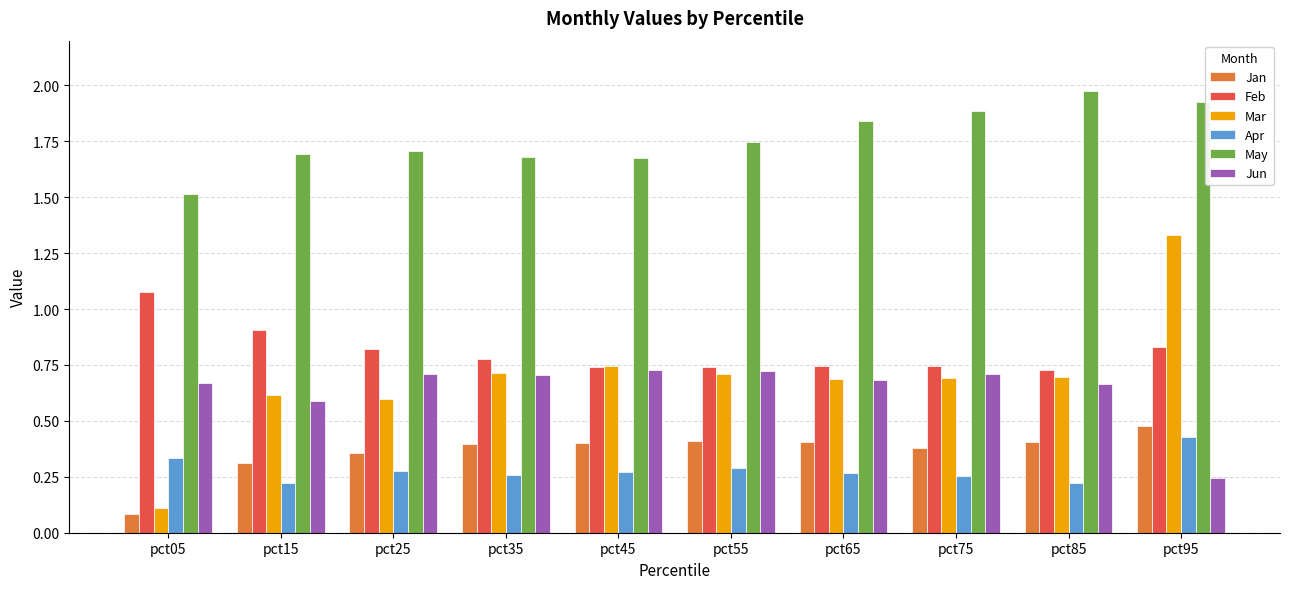

At which category does the chart reach its peak across all series?

pct85